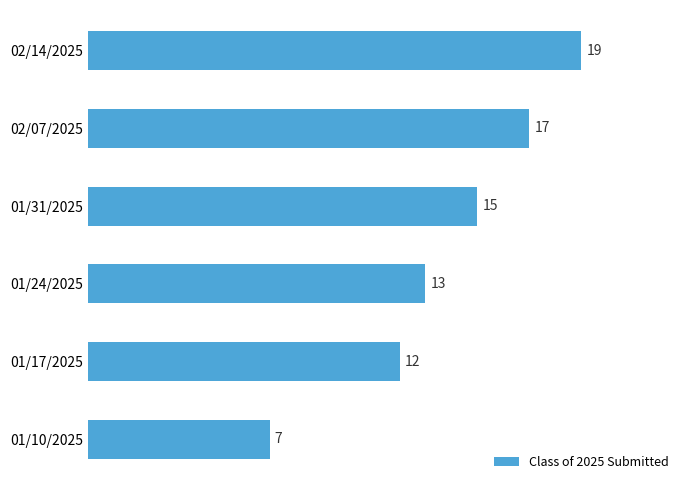

True or false: the data shows 13 at 01/24/2025.

True